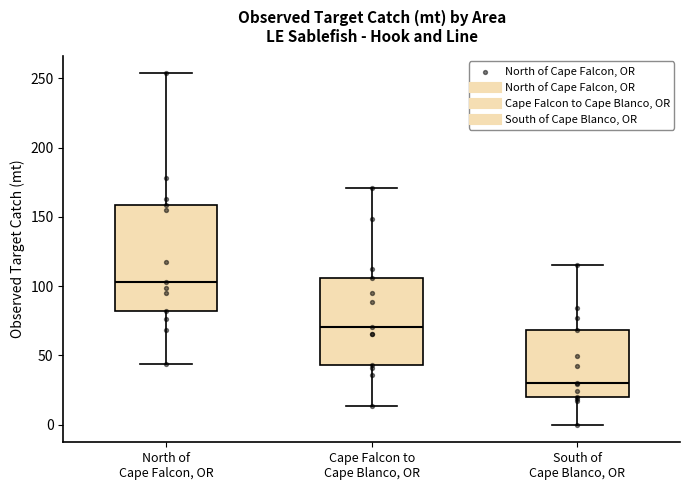

Reading left to right, transcribe this box plot: for each box, give where its median line is, the range the box spans, and where its two whiskers end, as read against the y-axis. The values are not printed on the chart, so give them approximately, as read against the axis.

North of Cape Falcon, OR: median 105, box 80 to 160, whiskers 45 to 255
Cape Falcon to Cape Blanco, OR: median 70, box 45 to 105, whiskers 15 to 170
South of Cape Blanco, OR: median 30, box 20 to 70, whiskers 0 to 115